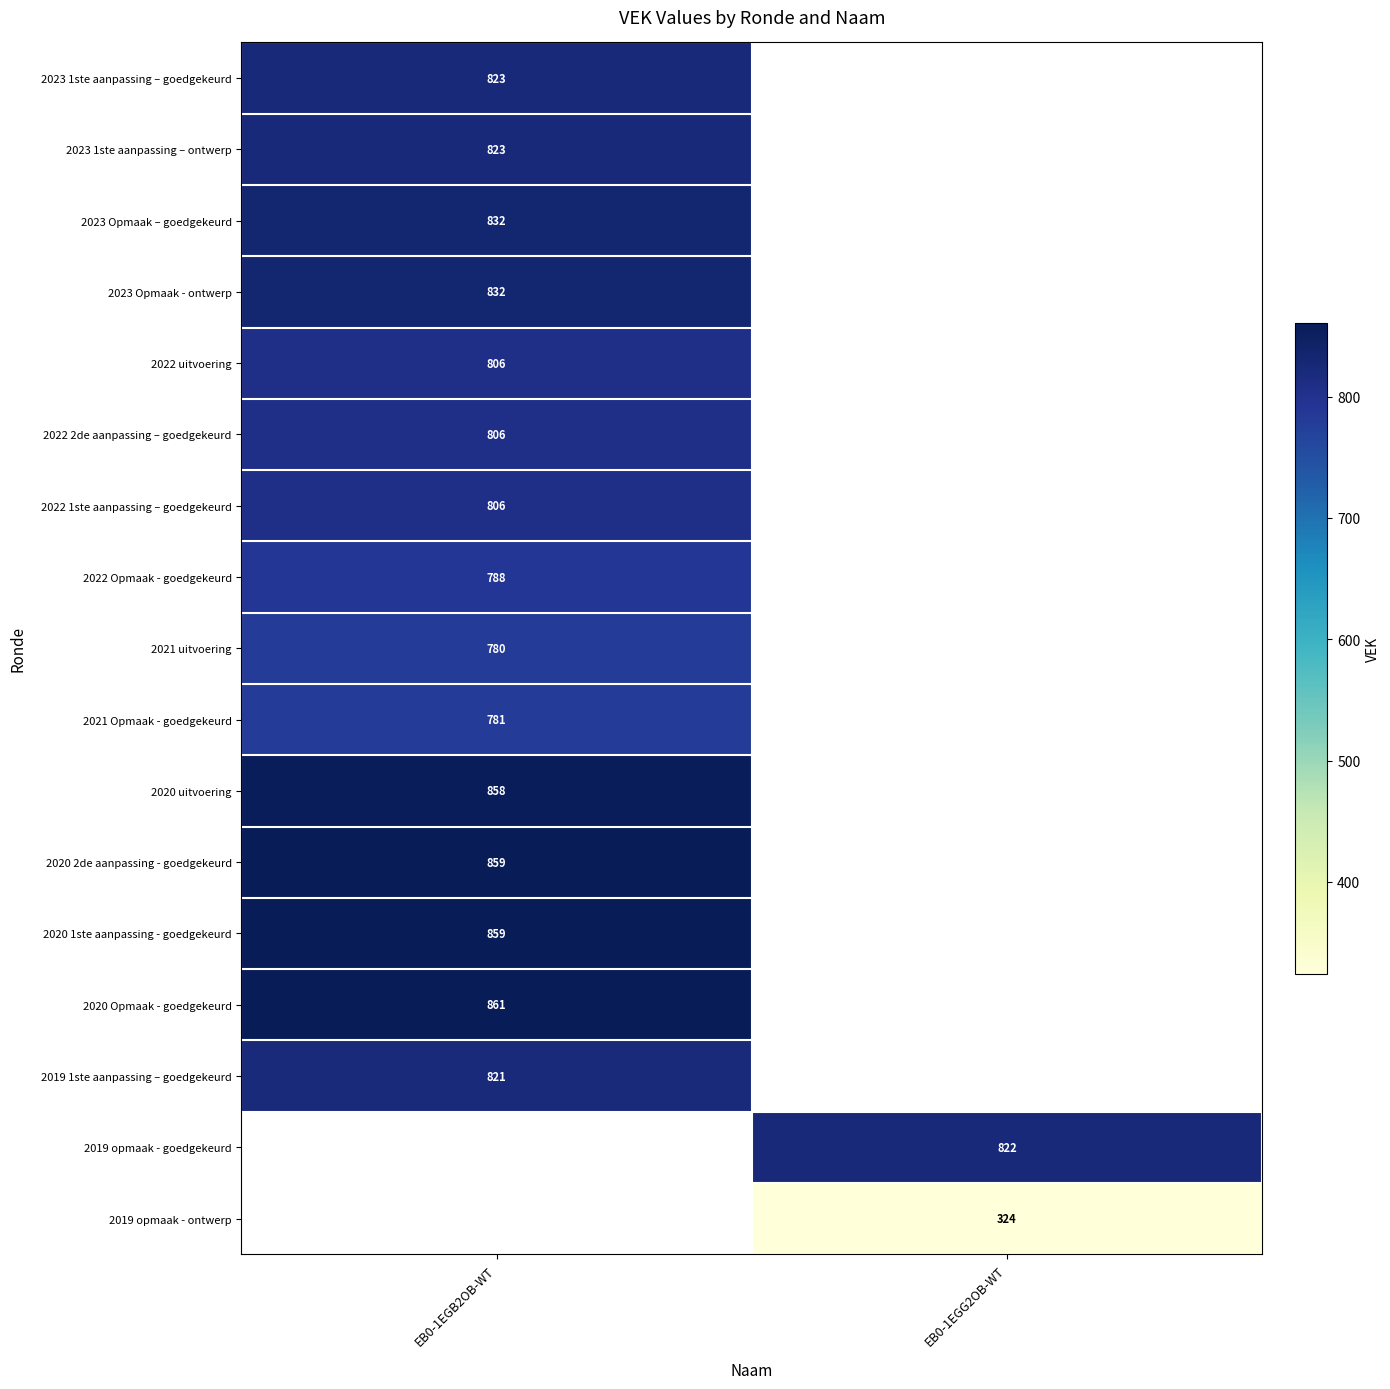

Is the value of 2022 Opmaak - goedgekeurd at EB0-1EGB2OB-WT greater than the value of 2023 Opmaak – goedgekeurd at EB0-1EGB2OB-WT?

No